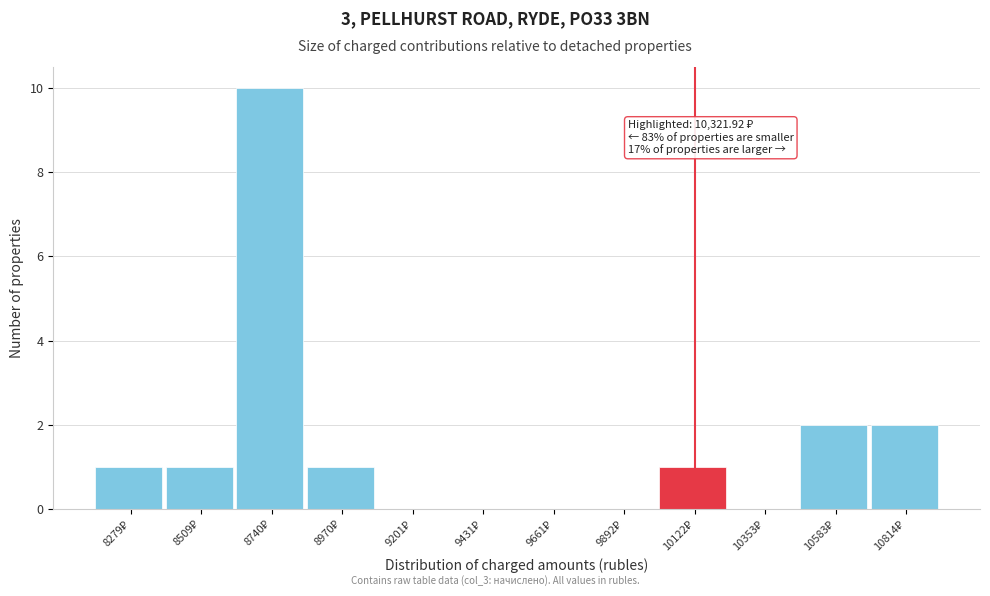

What is the sum of all values?

18